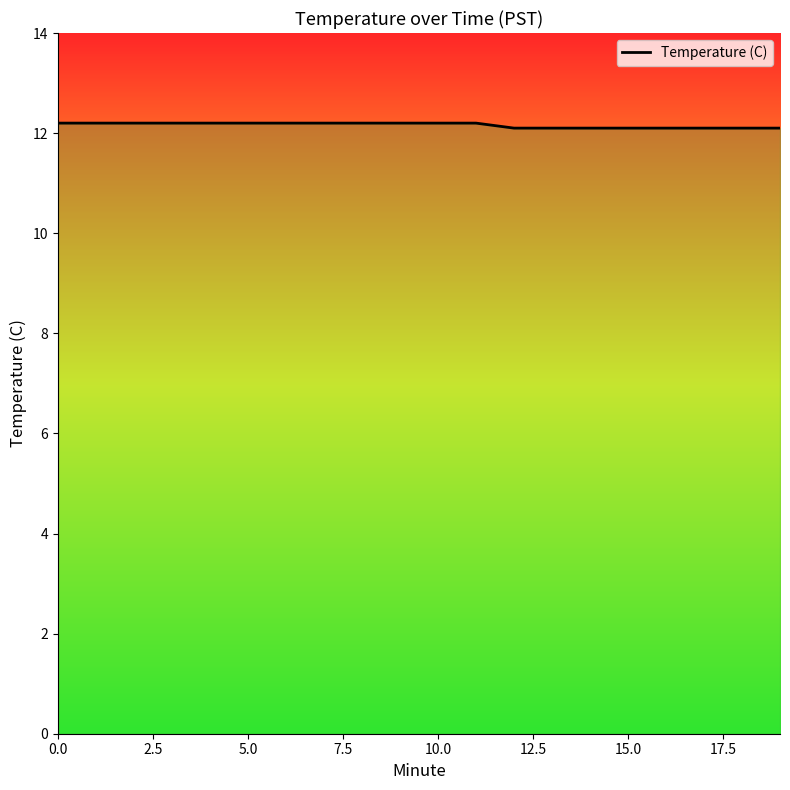

How many values are between 12 and 13?

20